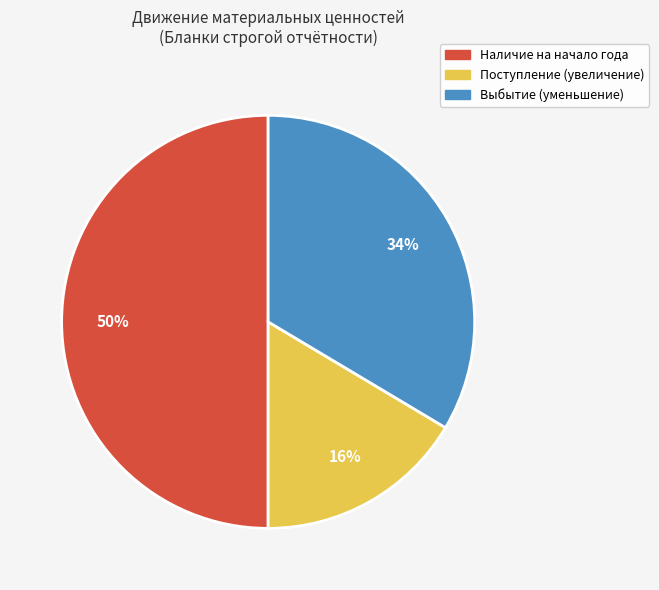

Which slice is the largest?

Наличие на начало года